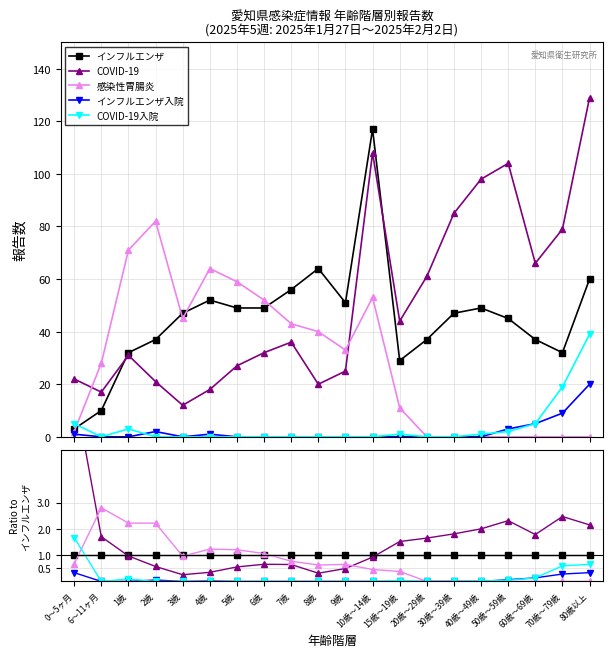

Count the number of data series in this chart.

5